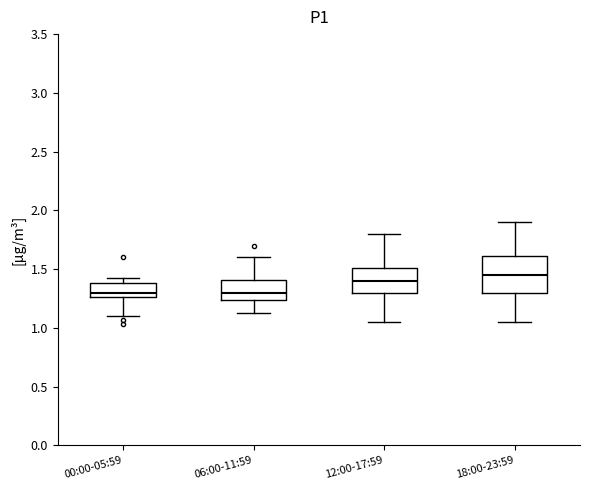

Where does the median line of the box for 06:00-11:59 sit on the y-axis? The values are not printed on the chart, so give them approximately, as read against the axis.

1.30